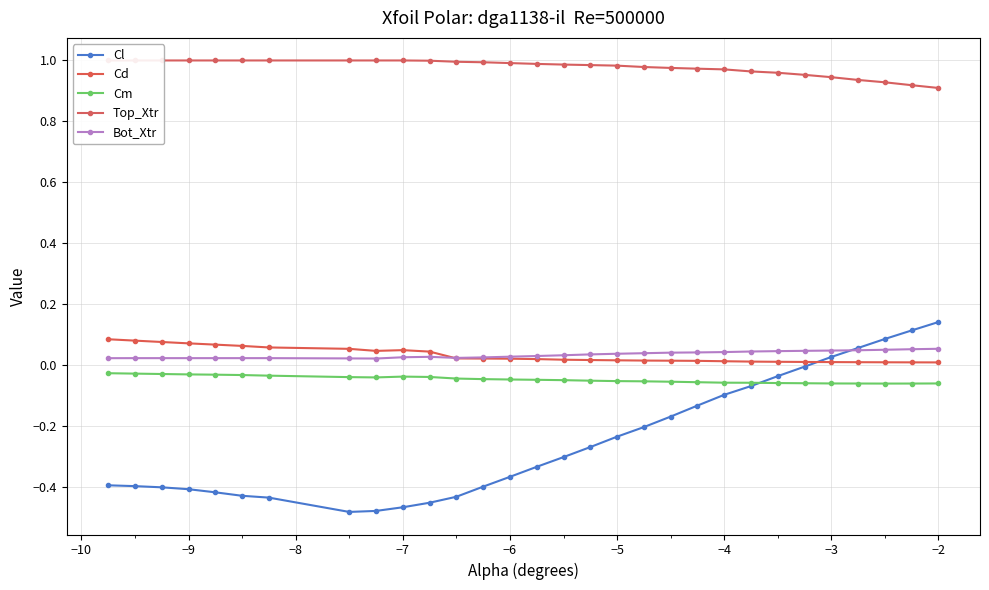

True or false: Bot_Xtr has more than 0 points higher than both neighbors.

True